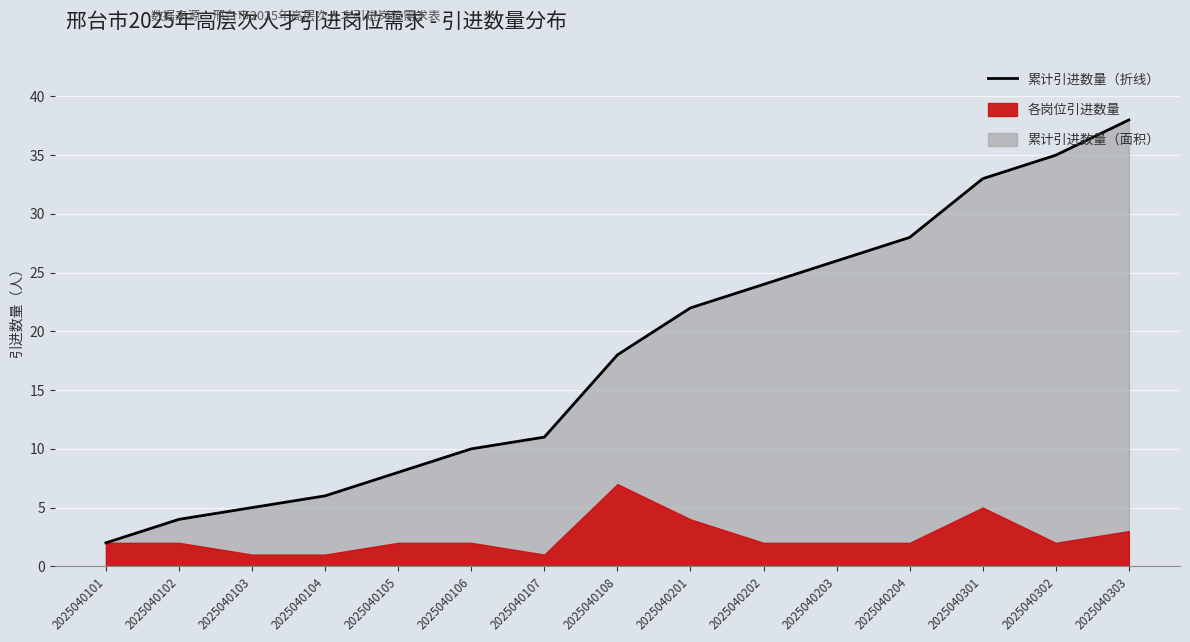

Which category has the highest value across all series?

2025040303